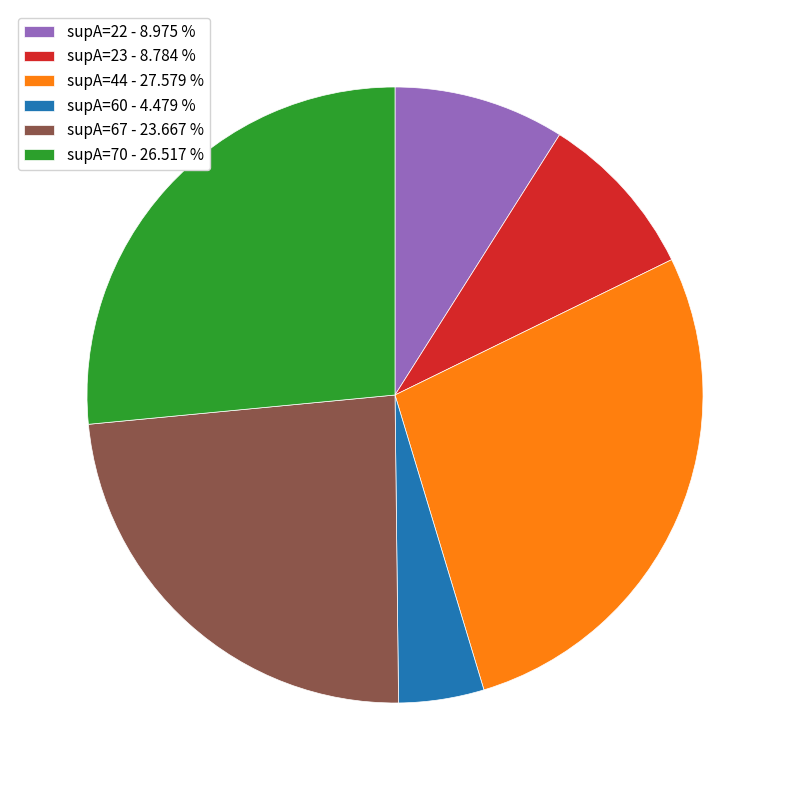

Is supA=23 - 8.784 % the majority of the pie?

No